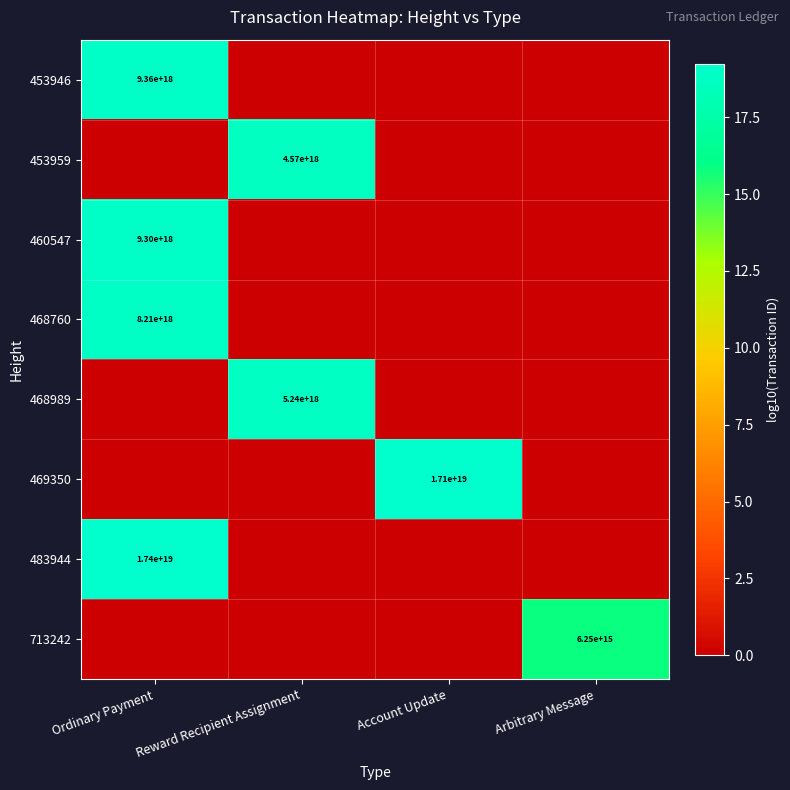

Is it true that 483944 equals 17400000000000000000 at Ordinary Payment?

True